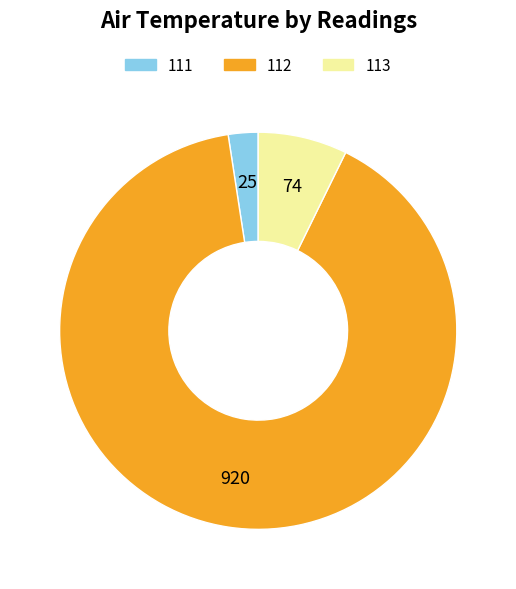

Count the number of slices in the pie.

3